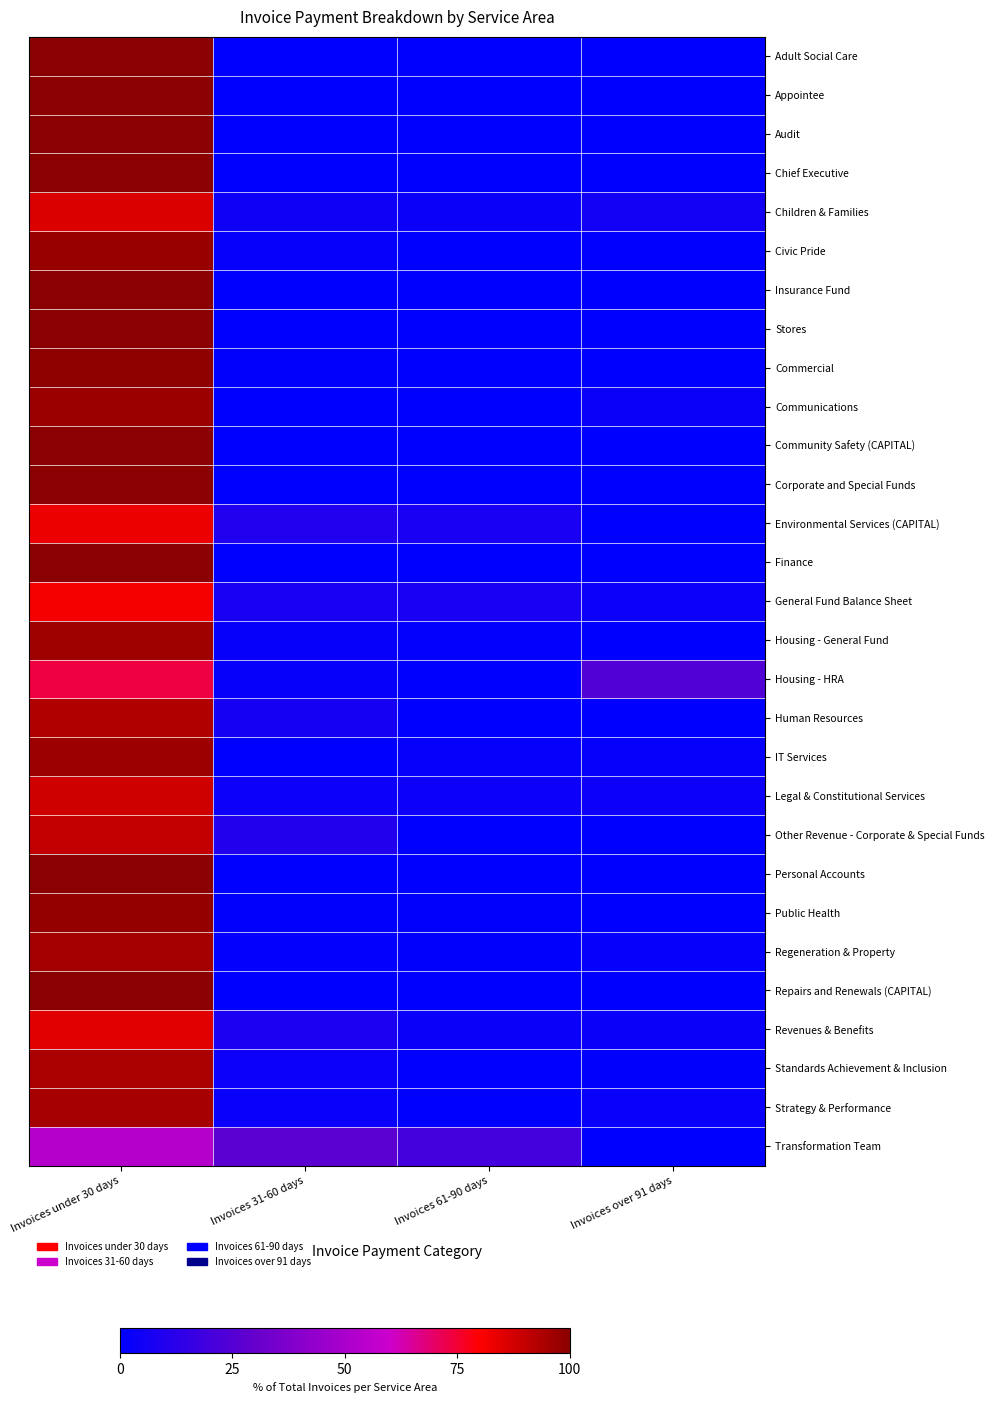

Between Invoices 61-90 days and Invoices over 91 days, which series saw the biggest shift?

Housing - HRA